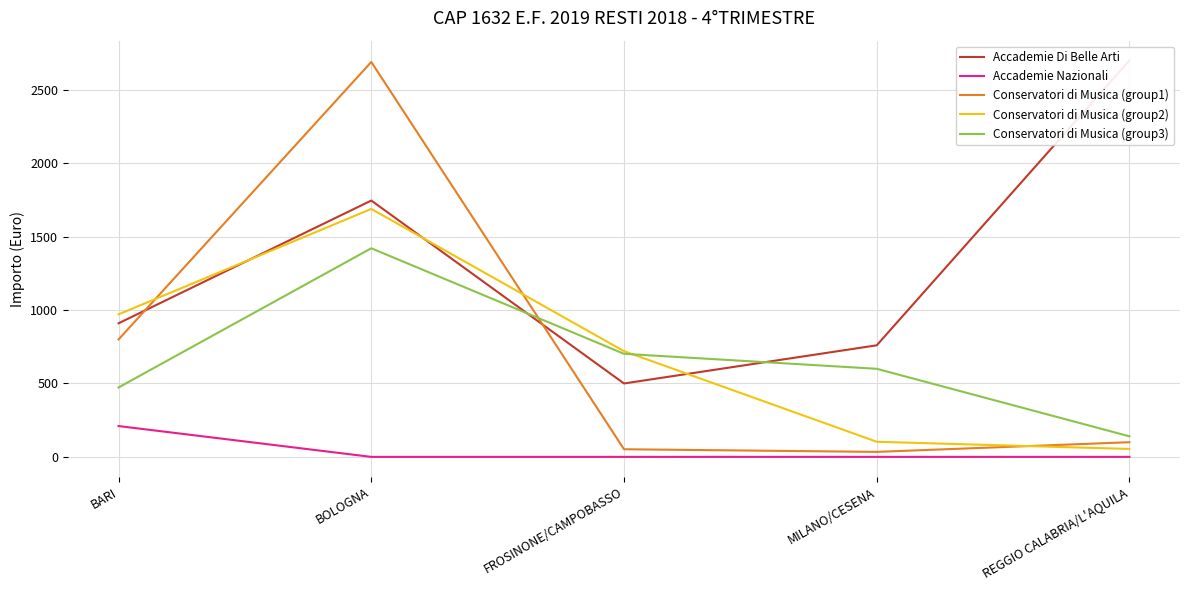

What is the value of the Conservatori di Musica (group1) point at the 5th from the left?

100